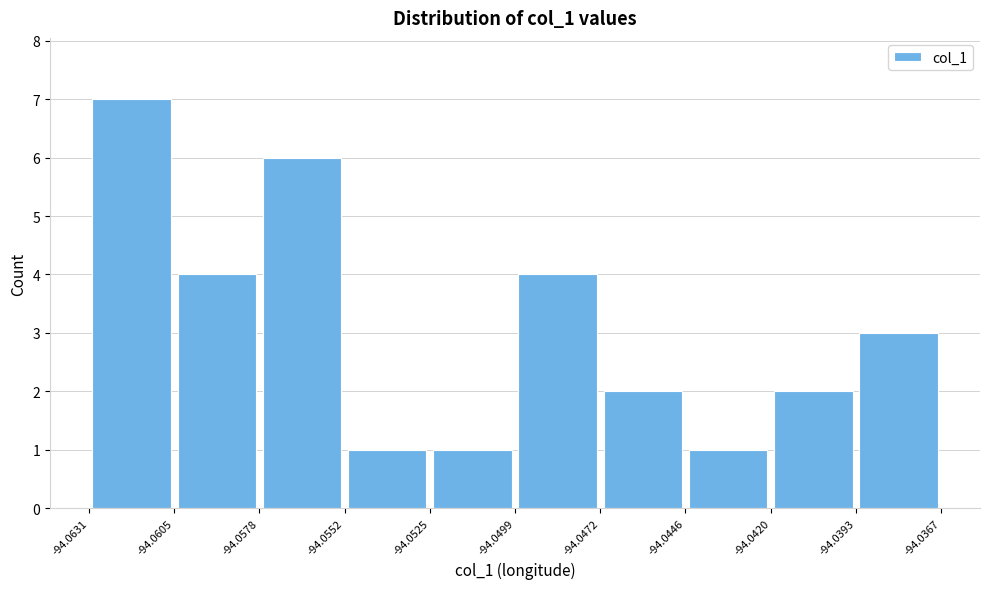

Reading left to right, list every bar in this chart as the range it spans on the x-axis followed by its height. The values are not printed on the chart, so give them approximately, as read against the axis.

-94.0631 to -94.0605: 7
-94.0605 to -94.0578: 4
-94.0578 to -94.0552: 6
-94.0552 to -94.0525: 1
-94.0525 to -94.0499: 1
-94.0499 to -94.0472: 4
-94.0472 to -94.0446: 2
-94.0446 to -94.0420: 1
-94.0420 to -94.0393: 2
-94.0393 to -94.0367: 3